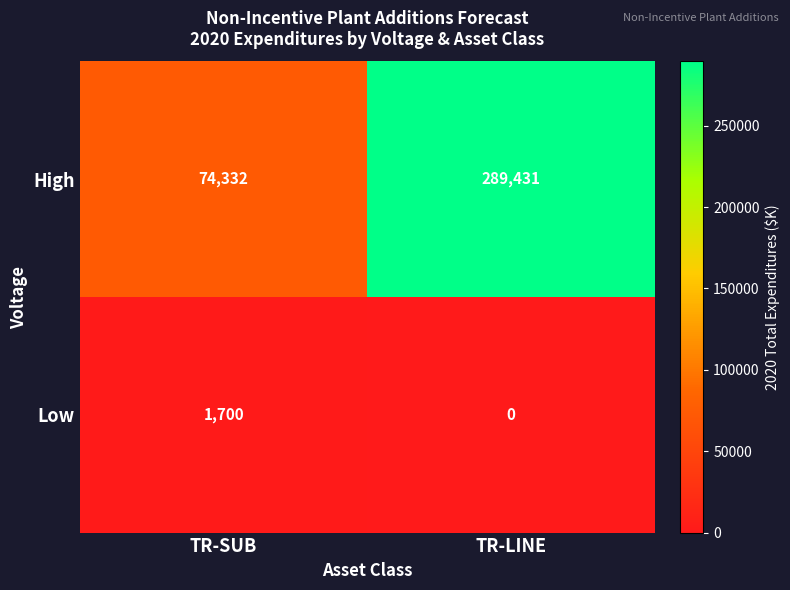

Reading left to right, list all the values displayed in this chart.

High: TR-SUB=74332	TR-LINE=289431
Low: TR-SUB=1700	TR-LINE=0